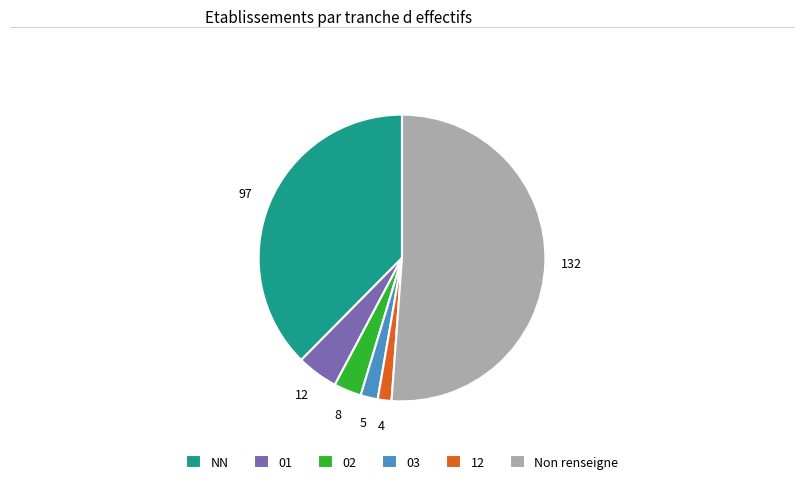

Which slice represents more than half of the pie?

Non renseigne